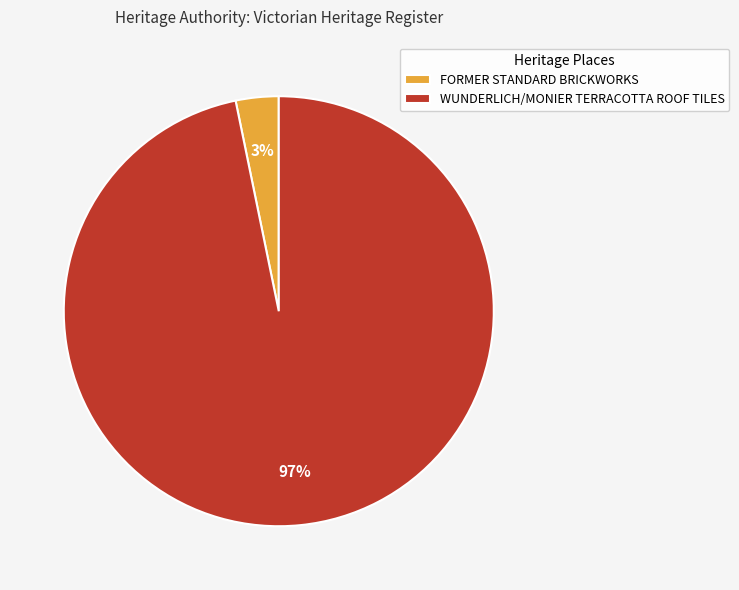

Rank the categories by value from highest to lowest.

WUNDERLICH/MONIER TERRACOTTA ROOF TILES, FORMER STANDARD BRICKWORKS